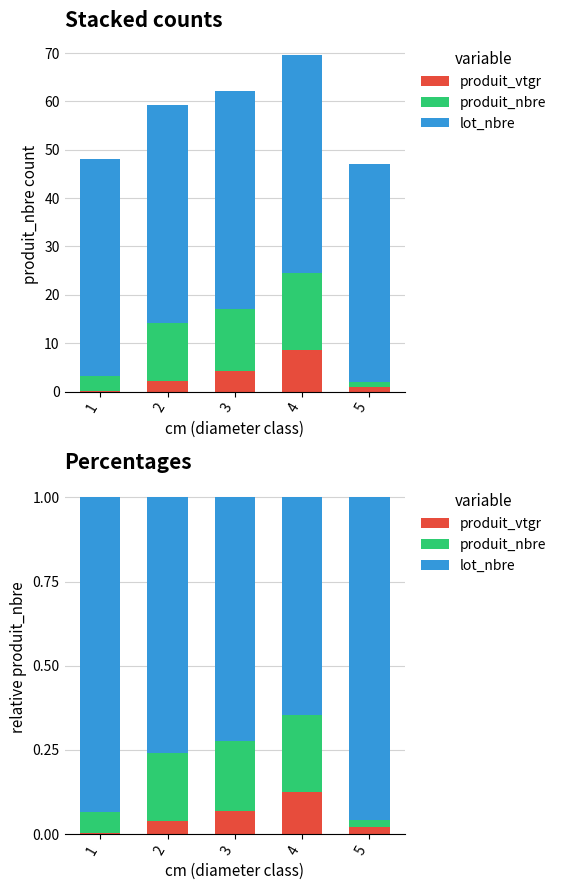

How many bars are there in each group?

3